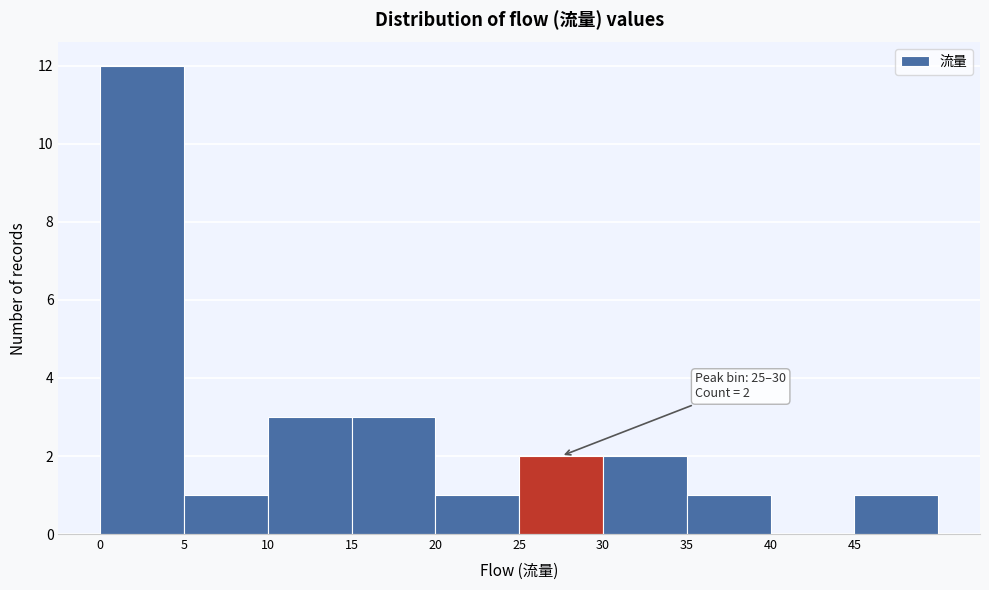

Over which range of the x-axis is the bar tallest?

0 to 5